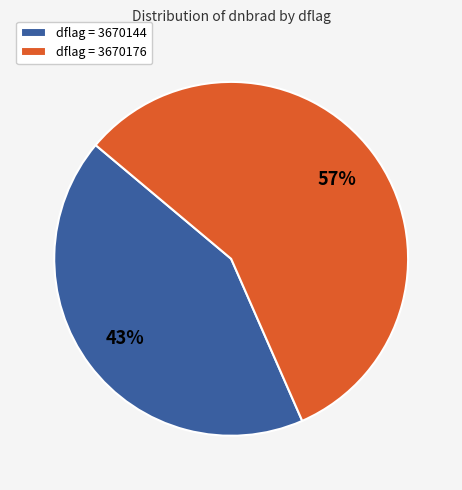

To the nearest percent, what percentage of the pie is dflag = 3670144?

43%